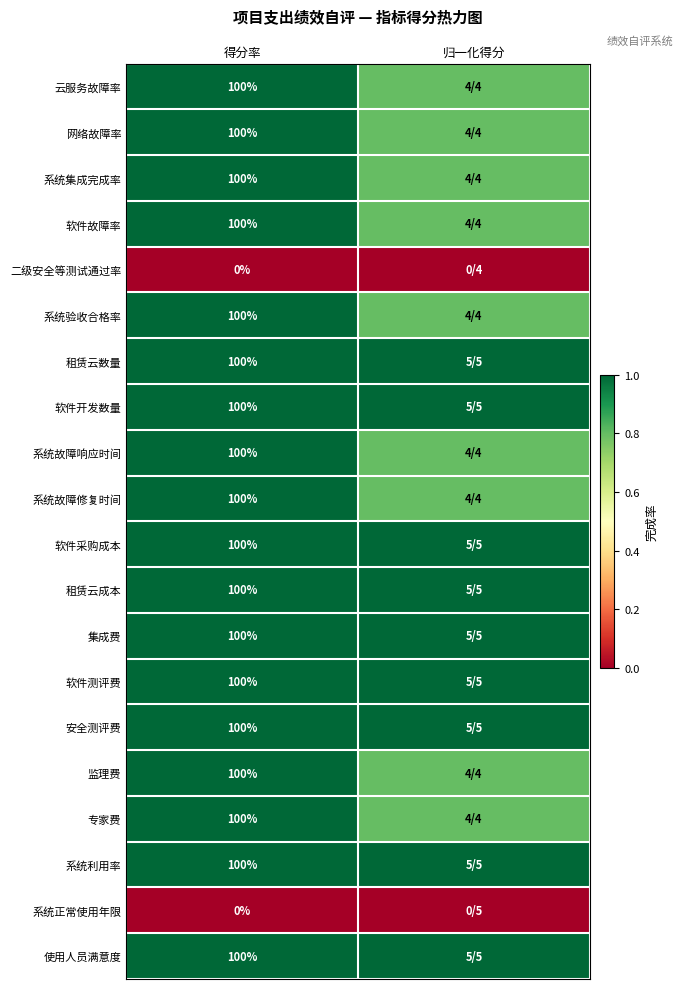

The value of 网络故障率 at 得分率 is 100.0. True or false?

True